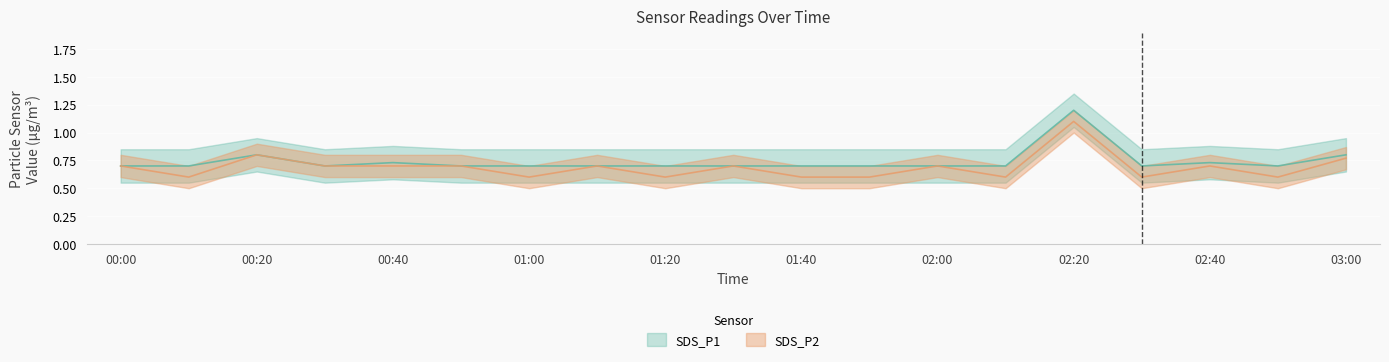

List the series in order of their overall mean, highest first.

SDS_P1, SDS_P2